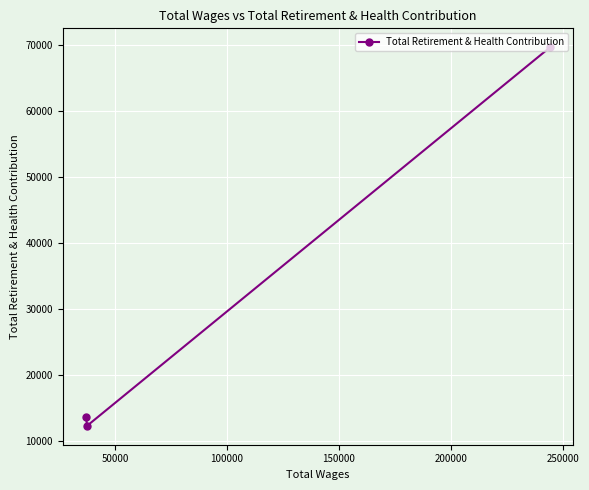

Is this an area chart (filled region under the line)?

No